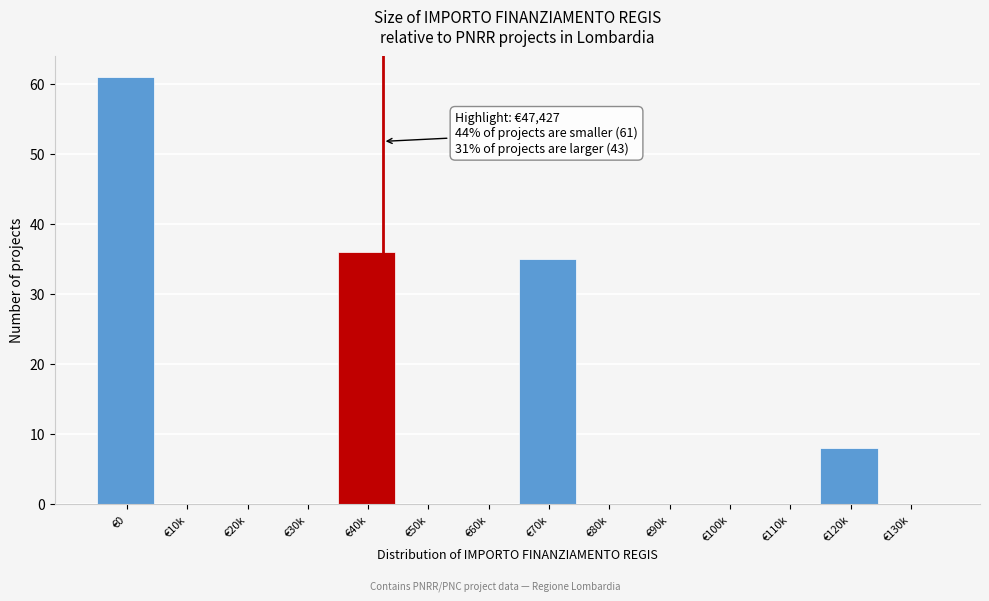

Reading right to left, list all the values displayed in this chart.

€130k=0	€120k=8	€110k=0	€100k=0	€90k=0	€80k=0	€70k=35	€60k=0	€50k=0	€40k=36	€30k=0	€20k=0	€10k=0	€0=61